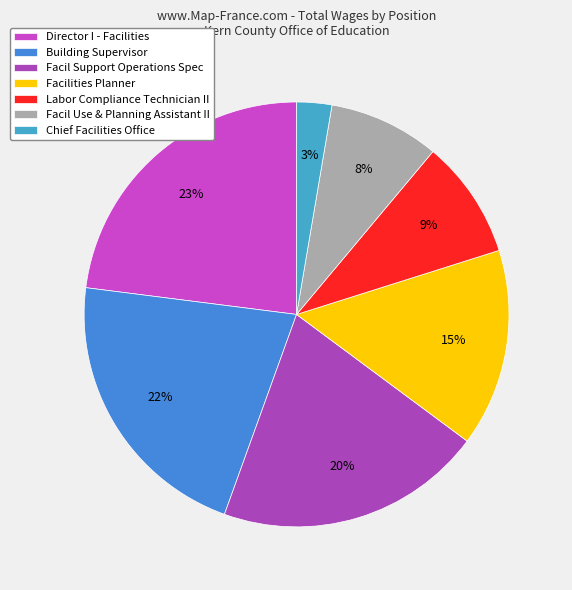

Combined, do Chief Facilities Office and Director I - Facilities account for over 50%?

No